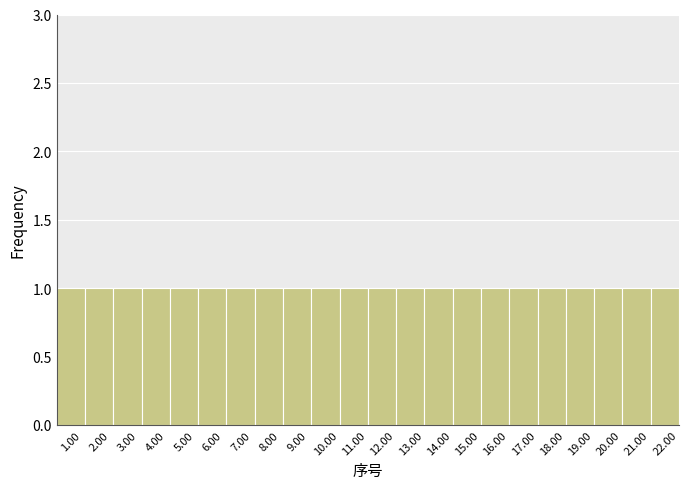

Reading left to right, transcribe this chart: for each bar, give the range it covers on the x-axis and its height. The values are not printed on the chart, so give them approximately, as read against the axis.

0.5 to 1.5: 1
1.5 to 2.5: 1
2.5 to 3.5: 1
3.5 to 4.5: 1
4.5 to 5.5: 1
5.5 to 6.5: 1
6.5 to 7.5: 1
7.5 to 8.5: 1
8.5 to 9.5: 1
9.5 to 10.5: 1
10.5 to 11.5: 1
11.5 to 12.5: 1
12.5 to 13.5: 1
13.5 to 14.5: 1
14.5 to 15.5: 1
15.5 to 16.5: 1
16.5 to 17.5: 1
17.5 to 18.5: 1
18.5 to 19.5: 1
19.5 to 20.5: 1
20.5 to 21.5: 1
21.5 to 22.5: 1